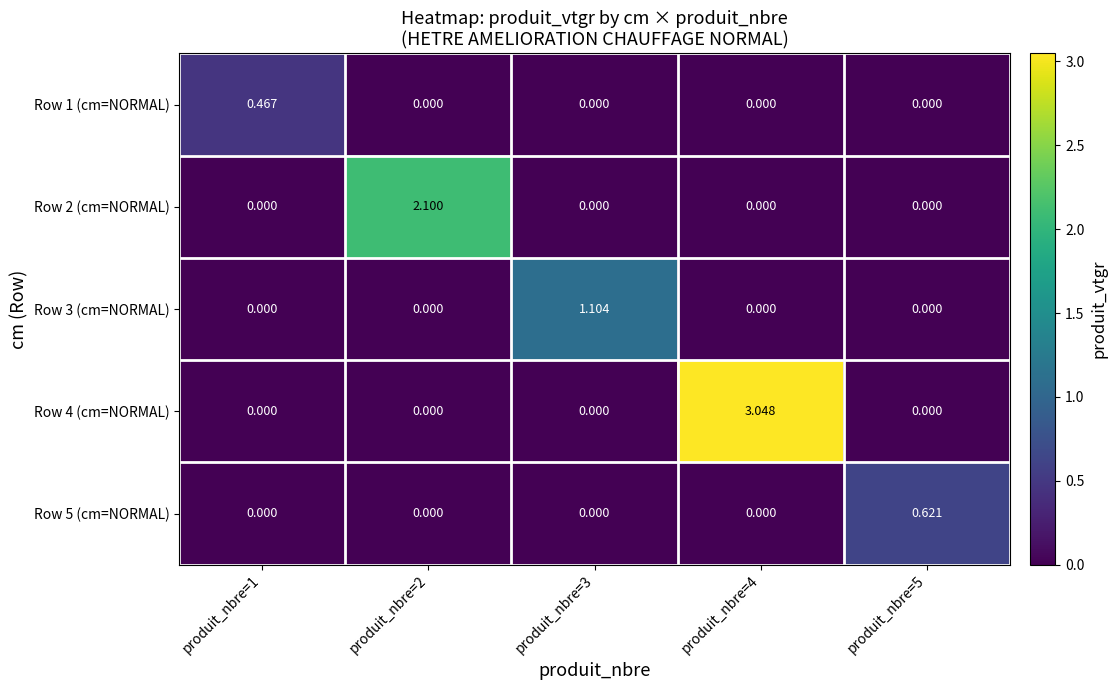

Count the number of data series in this chart.

5